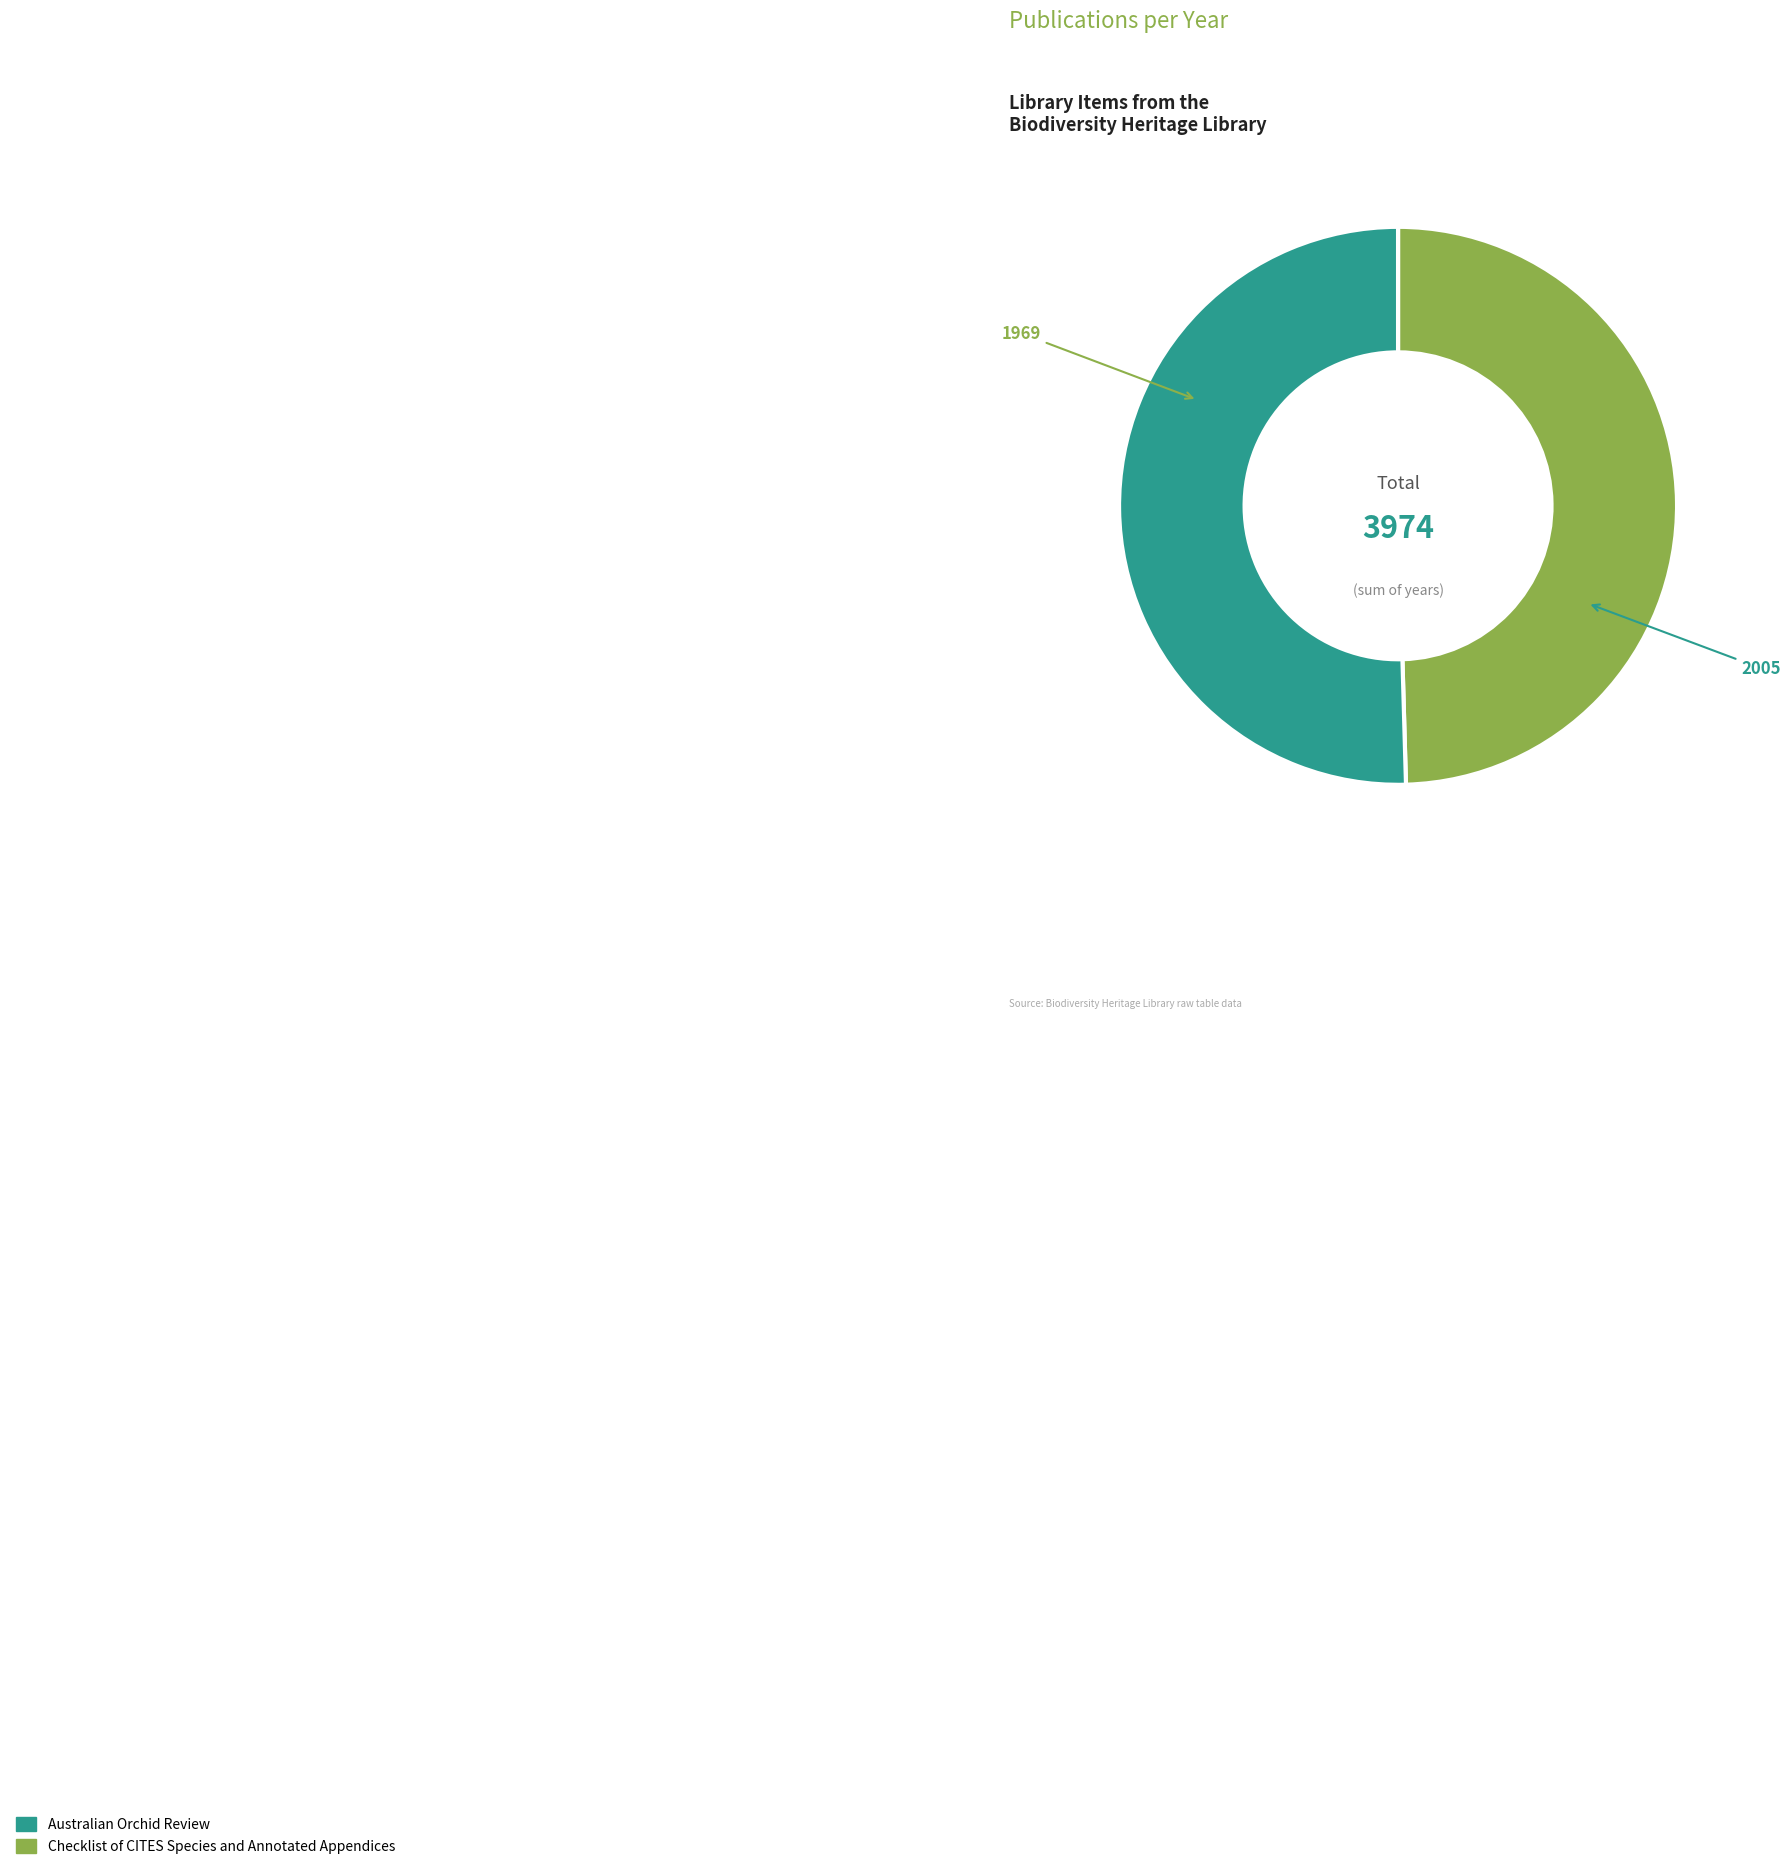

How many segments does this pie chart have?

2